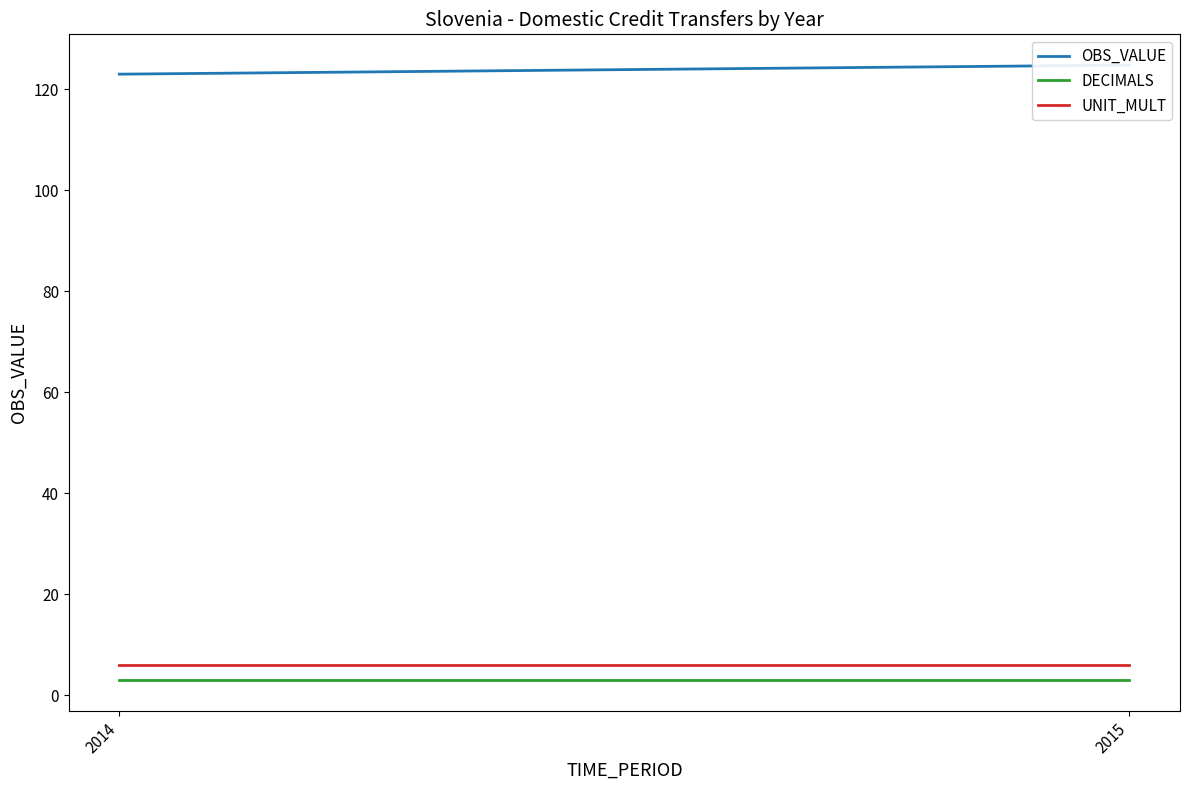

What is the value of the OBS_VALUE point at the 1st from the left?

123.0